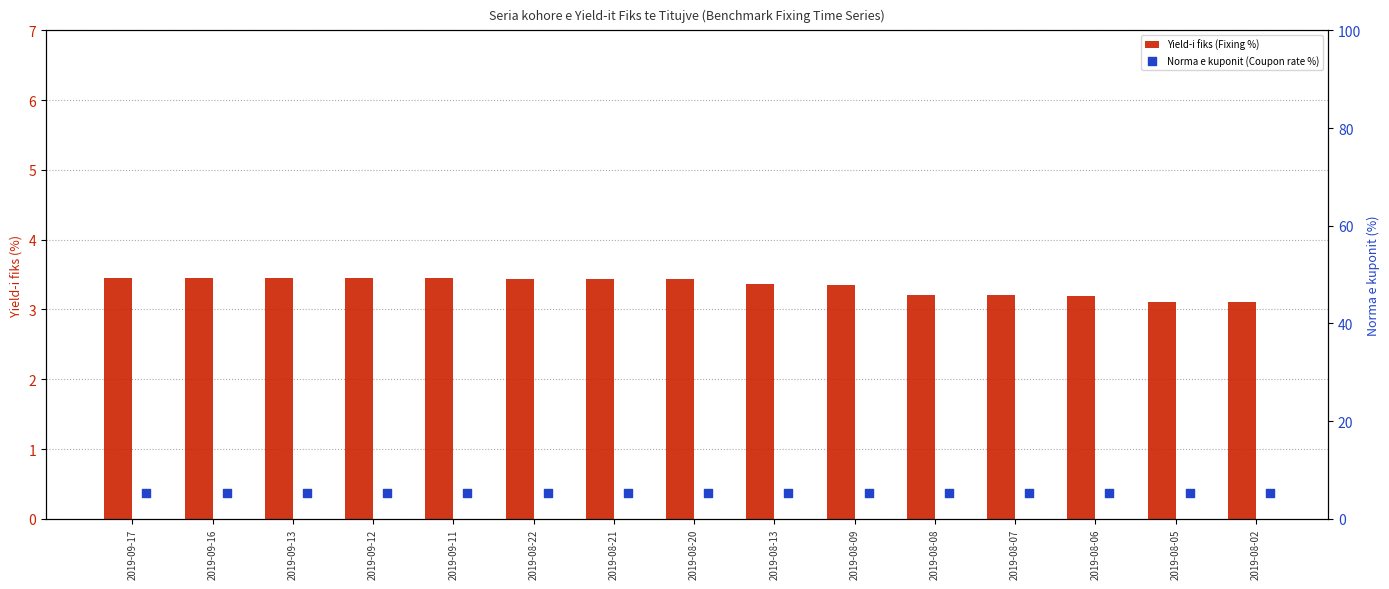

Which series has the largest total across all categories?

Norma e kuponit (Coupon rate %)